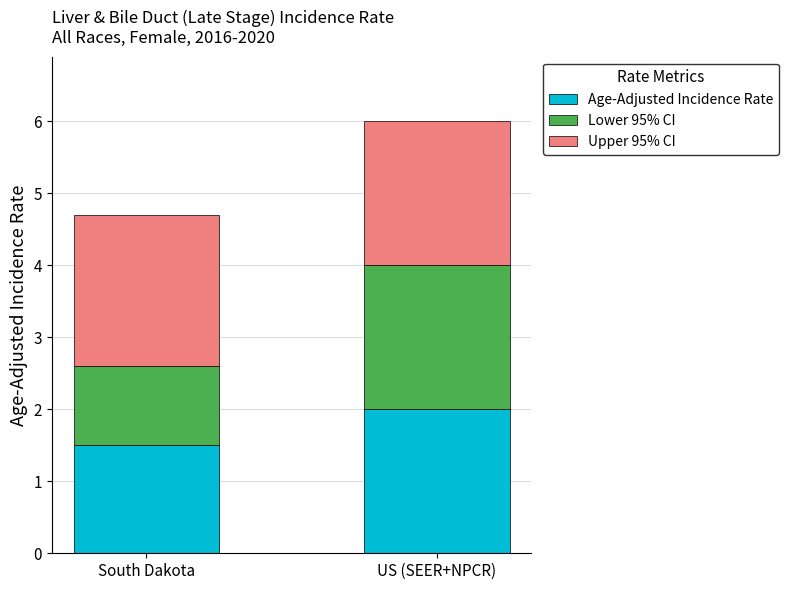

How many data points in Age-Adjusted Incidence Rate are less than 2?

1